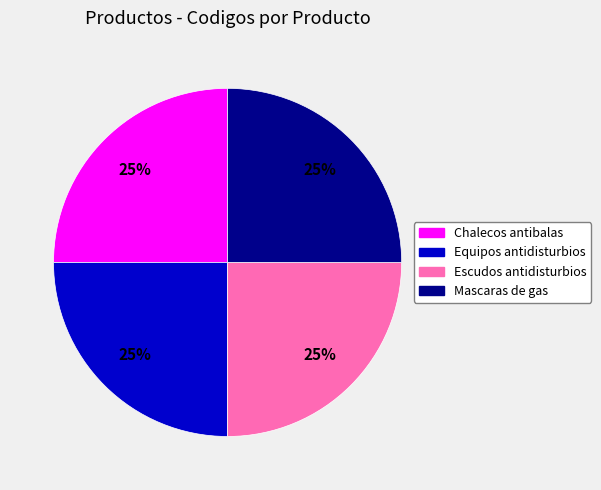

Does any single category account for the majority?

No